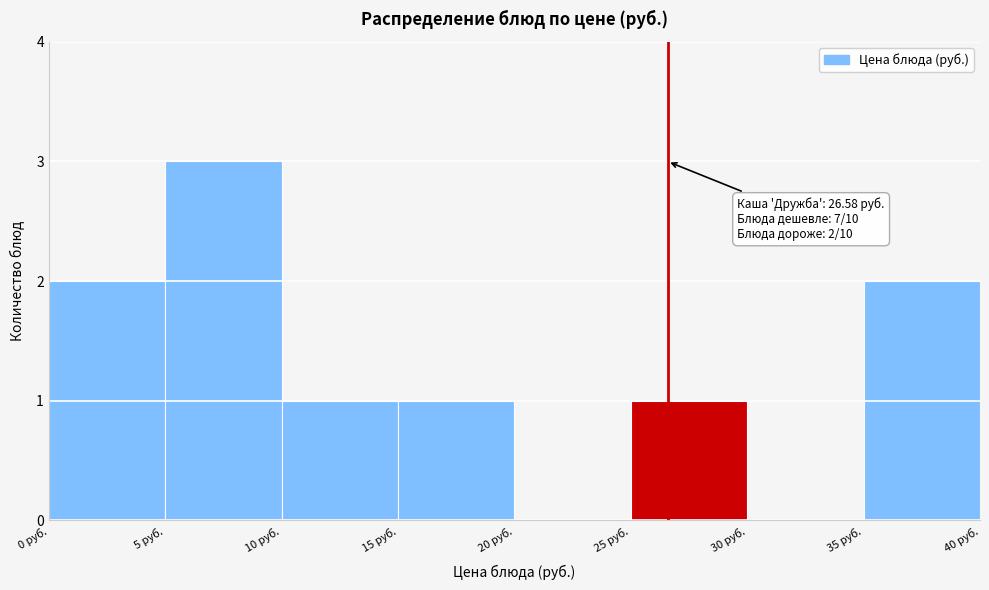

Over which range of the x-axis is the bar tallest?

5 to 10